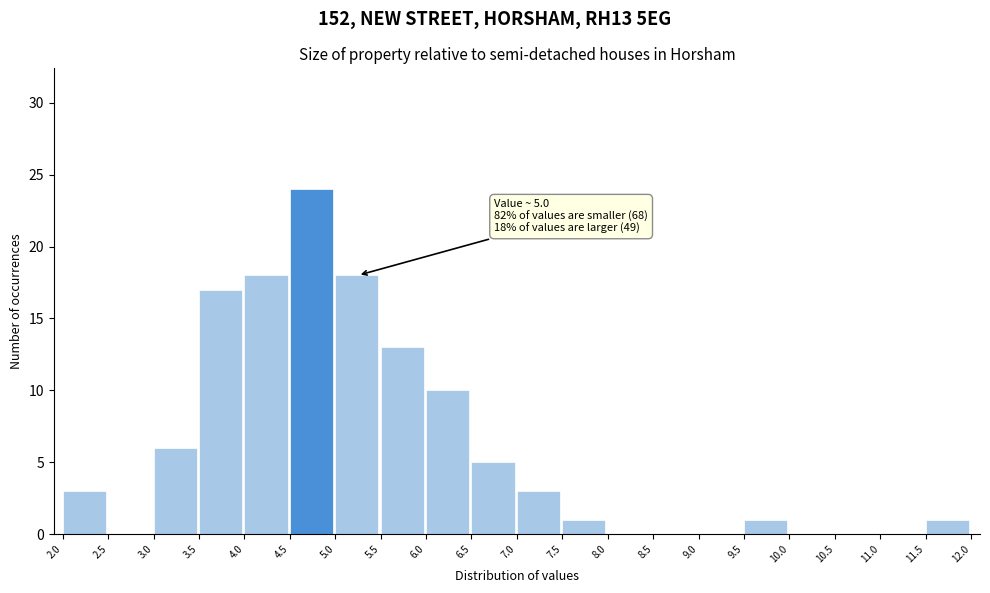

Over which range of the x-axis is the bar tallest?

4.5 to 5.0